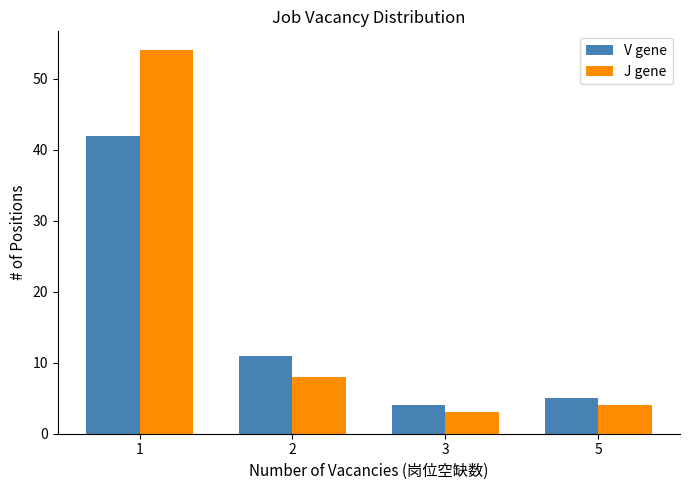

True or false: J gene has a value of 11 at 2.

False